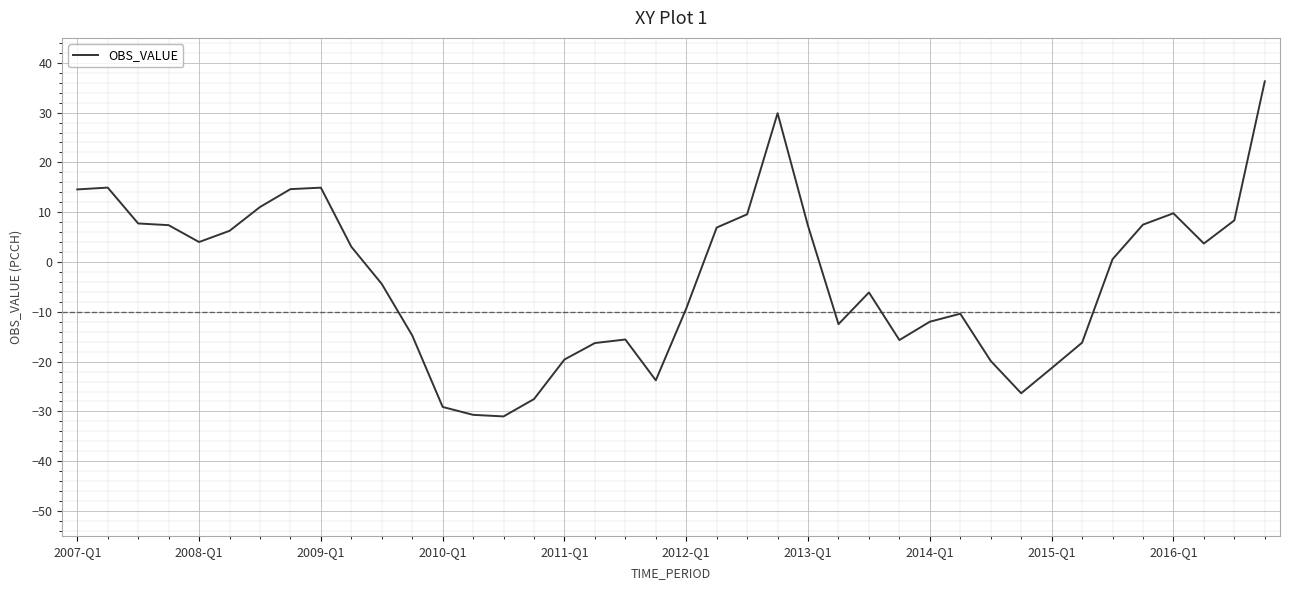

What is the minimum value shown in the chart?

-31.0